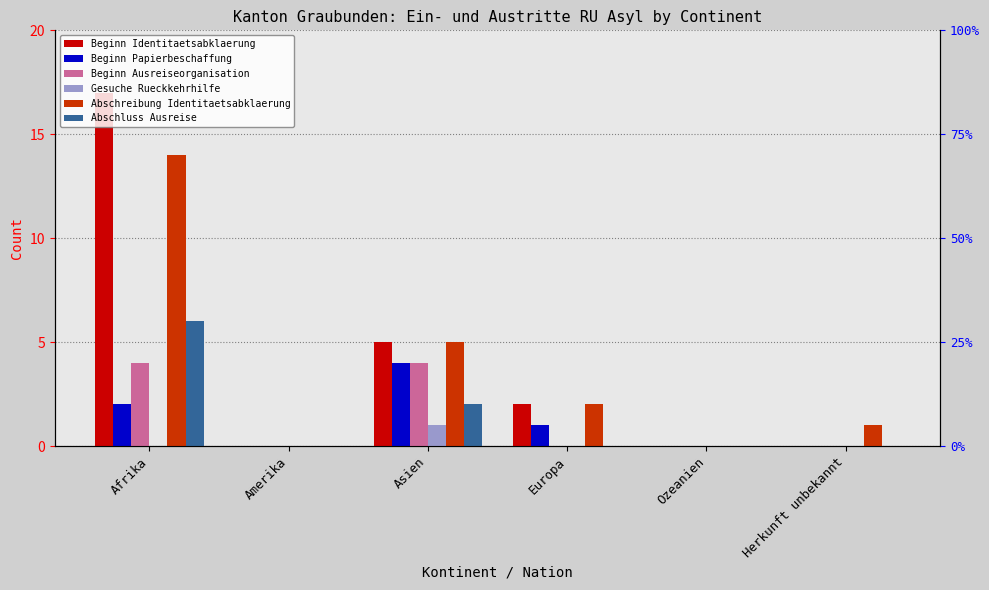

Reading left to right, what are all the values shown in this chart?

Beginn Identitaetsabklaerung: 17	0	5	2	0	0
Beginn Papierbeschaffung: 2	0	4	1	0	0
Beginn Ausreiseorganisation: 4	0	4	0	0	0
Gesuche Rueckkehrhilfe: 0	0	1	0	0	0
Abschreibung Identitaetsabklaerung: 14	0	5	2	0	1
Abschluss Ausreise: 6	0	2	0	0	0